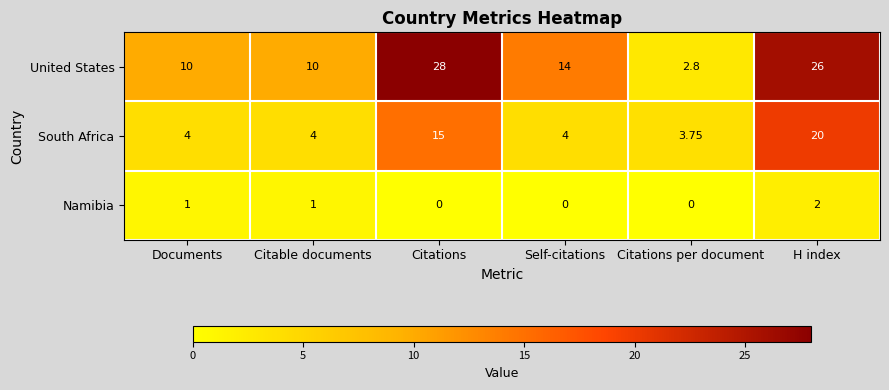

At which category is the sum across all series the highest?

H index